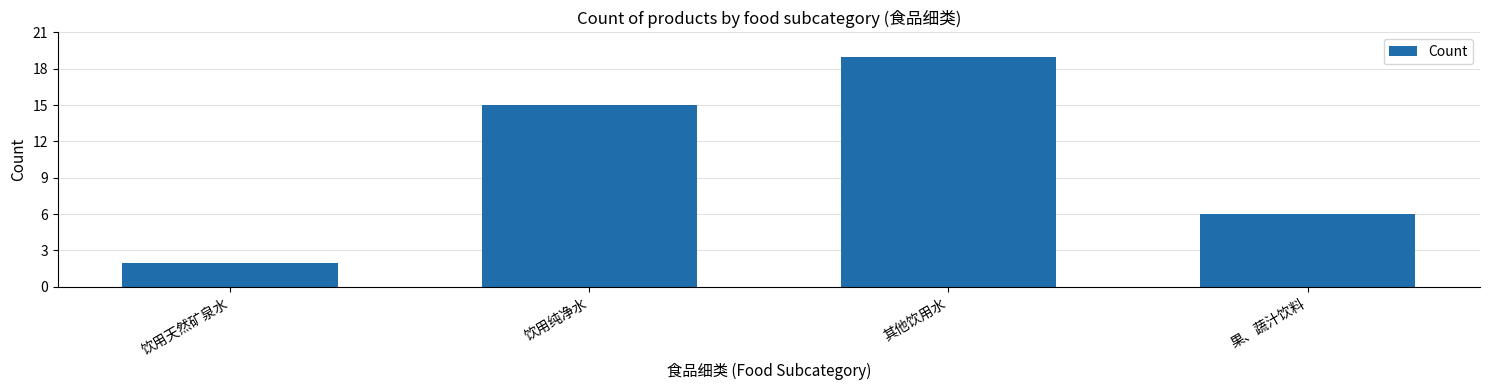

Rank the categories by value from lowest to highest.

饮用天然矿泉水, 果、蔬汁饮料, 饮用纯净水, 其他饮用水